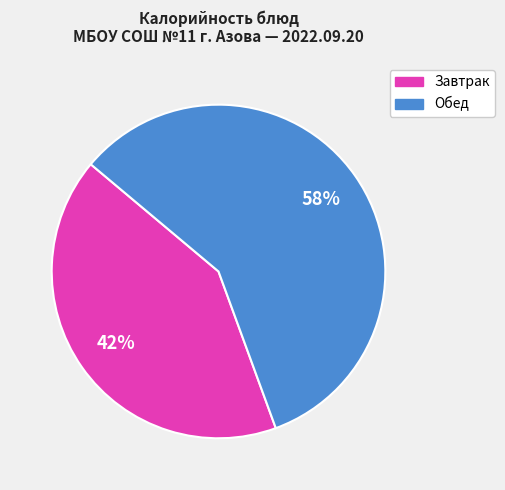

To the nearest percent, what is the average slice percentage?

50%